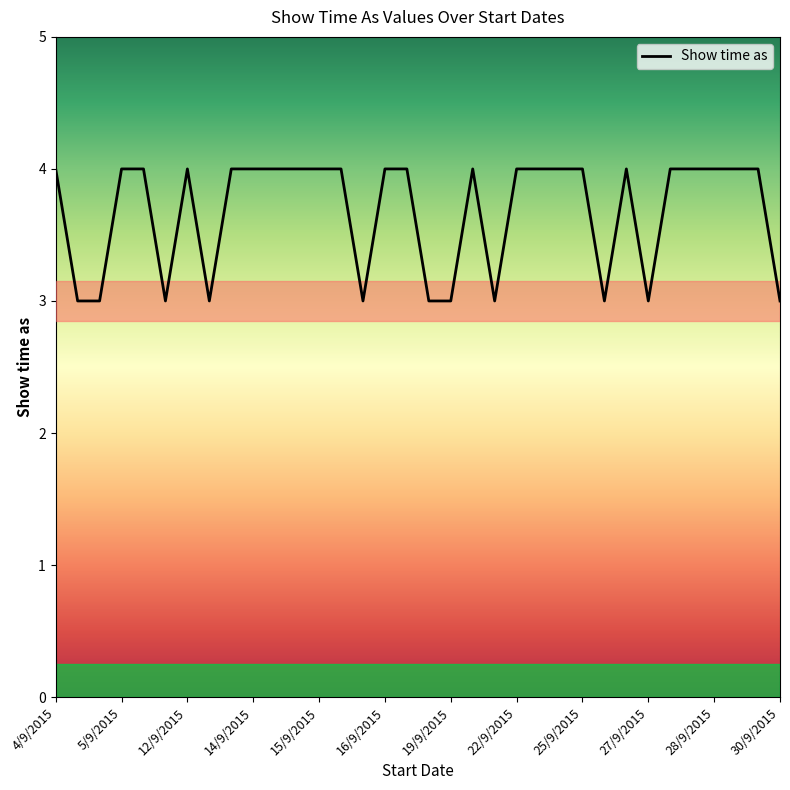

What is the smallest value displayed?

3